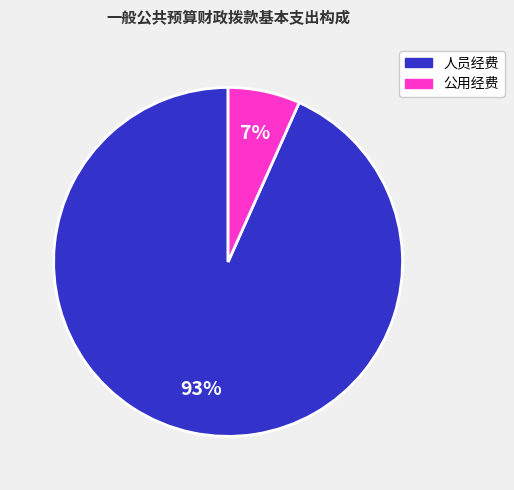

What is the smallest slice in the pie chart?

公用经费